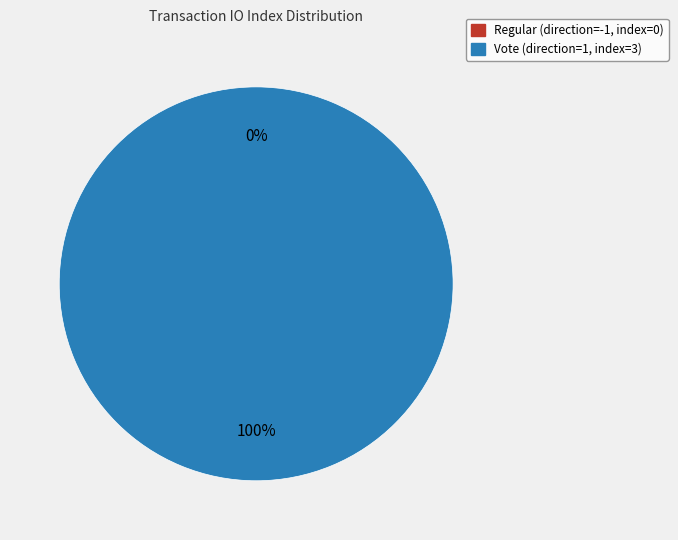

Between Regular (direction=-1, index=0) and Vote (direction=1, index=3), which is larger?

Vote (direction=1, index=3)